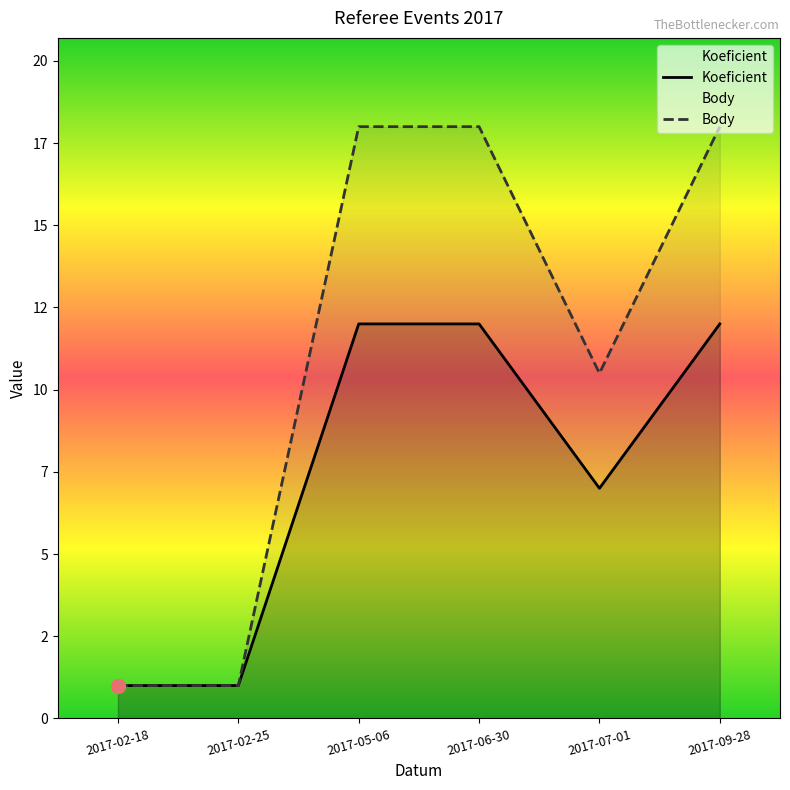

How many series are shown in this chart?

2